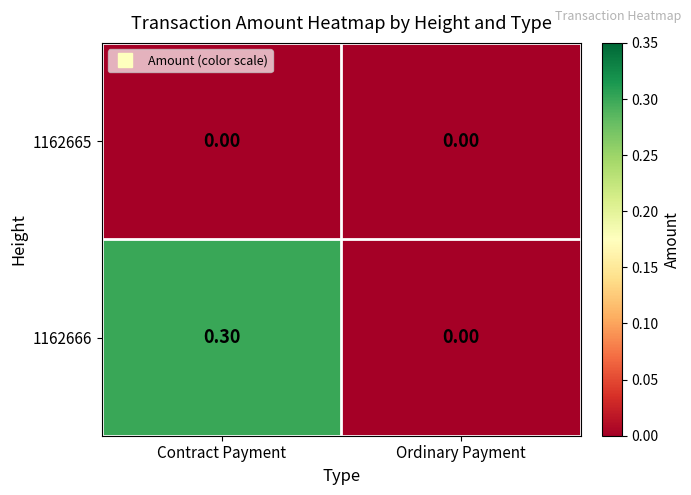

Between Contract Payment and Ordinary Payment, which series saw the biggest shift?

1162666